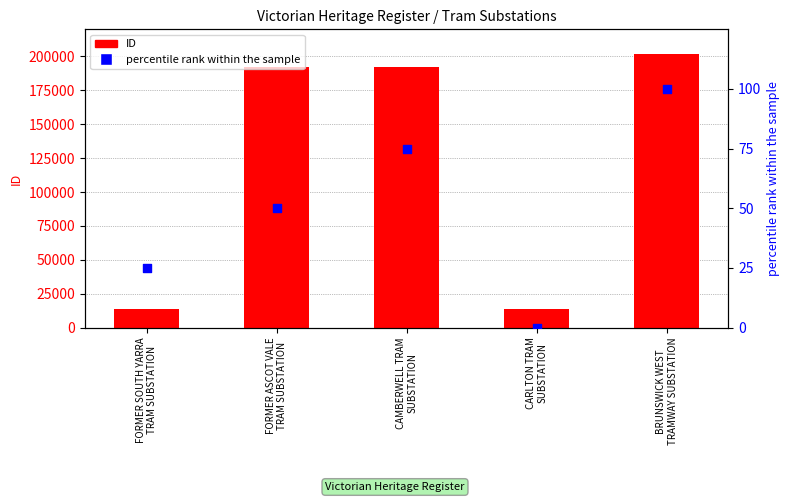

What is the total value across all series at CARLTON TRAM
SUBSTATION?

13964